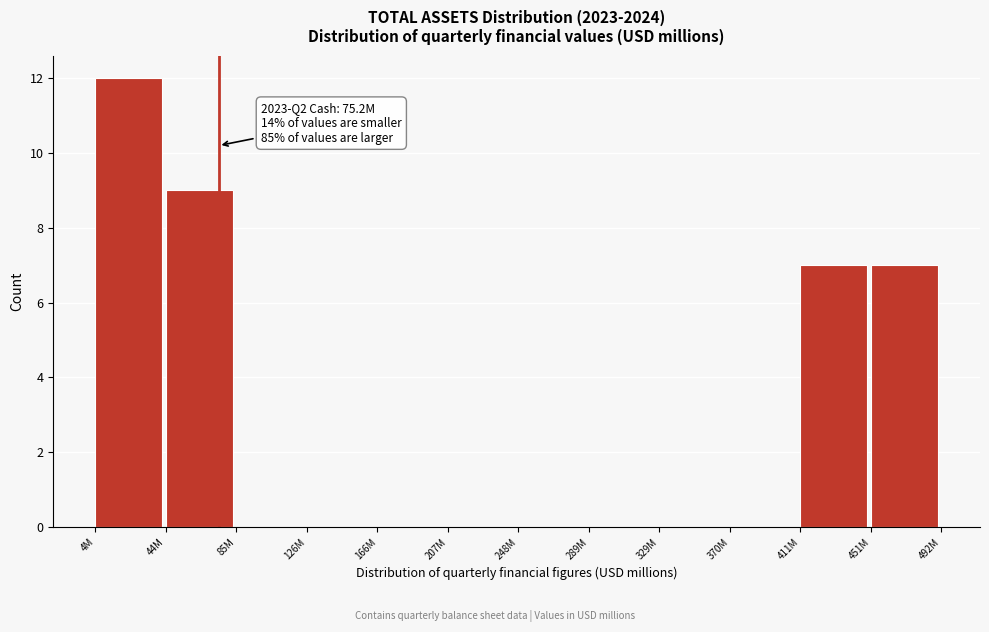

Reading left to right, list all the values displayed in this chart.

4M=12	44M=9	85M=0	126M=0	166M=0	207M=0	248M=0	289M=0	329M=0	370M=0	411M=7	451M=7